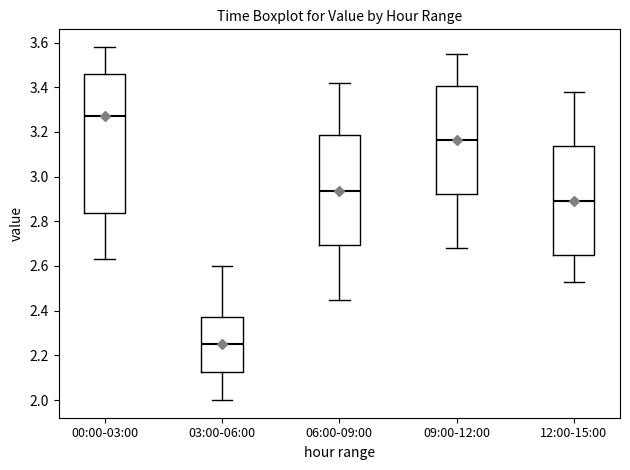

Reading left to right, transcribe this box plot: for each box, give where its median line is, the range the box spans, and where its two whiskers end, as read against the y-axis. The values are not printed on the chart, so give them approximately, as read against the axis.

00:00-03:00: median 3.28, box 2.84 to 3.46, whiskers 2.64 to 3.58
03:00-06:00: median 2.26, box 2.12 to 2.38, whiskers 2.00 to 2.60
06:00-09:00: median 2.94, box 2.70 to 3.18, whiskers 2.46 to 3.42
09:00-12:00: median 3.16, box 2.92 to 3.40, whiskers 2.68 to 3.56
12:00-15:00: median 2.90, box 2.66 to 3.14, whiskers 2.54 to 3.38